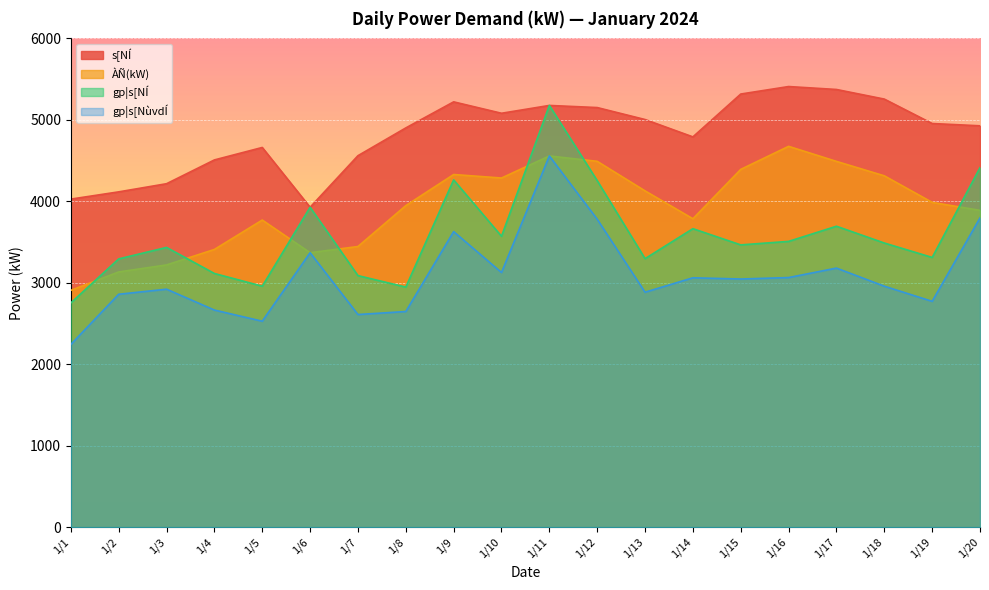

Reading left to right, transcribe all the data shown in this chart.

ÀÑ(kW): 2907	3133	3219	3409	3770	3369	3445	3947	4329	4286	4557	4491	4128	3786	4392	4675	4490	4313	3987	3889
s[NÍ: 4027	4116	4216	4508	4661	3927	4560	4901	5221	5081	5177	5151	5004	4791	5317	5409	5373	5255	4955	4927
gp¦s[NùvdÍ: 2243	2859	2921	2665	2528	3369	2610	2647	3628	3126	4557	3780	2884	3061	3046	3064	3180	2958	2772	3796
gp¦s[NÍ: 2753	3293	3434	3114	2958	3927	3088	2947	4263	3571	5177	4254	3296	3664	3465	3508	3694	3488	3311	4413